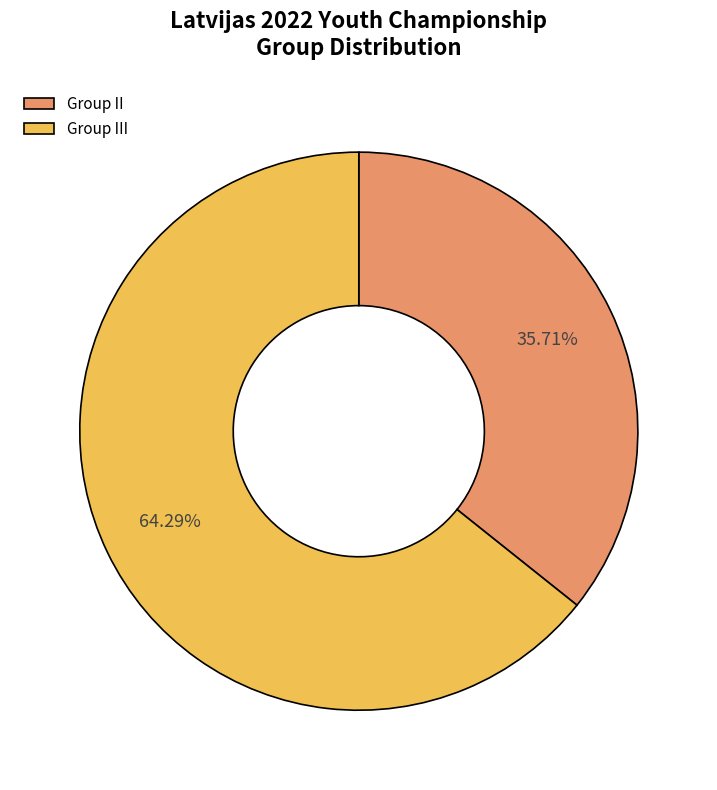

Rank the categories by value from highest to lowest.

Group III, Group II